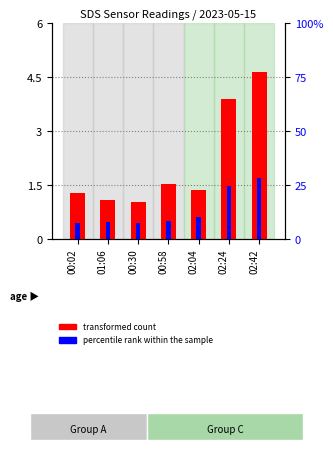

The transformed count series shows 4.6 at 02:42. True or false?

True